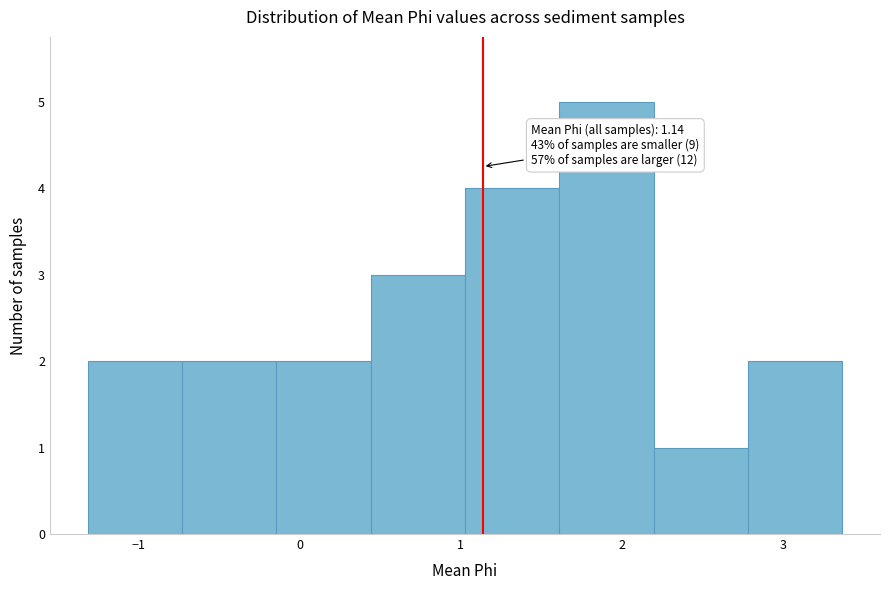

Which range on the x-axis has the tallest bar?

1.6 to 2.2